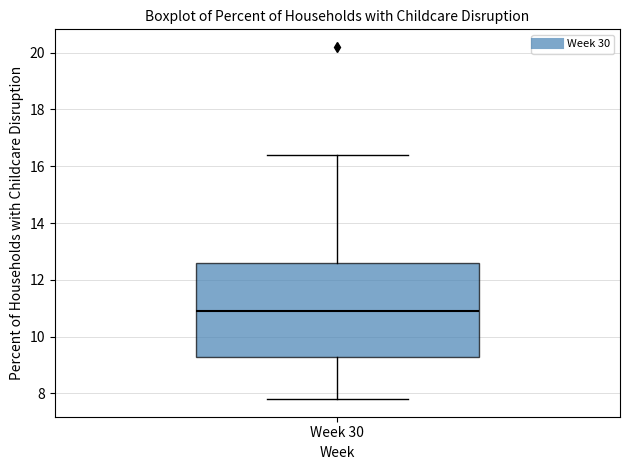

Read this box plot against the y-axis: the position of the median line, the range covered by the box, and the ends of both whiskers. The values are not printed on the chart, so give them approximately, as read against the axis.

median 11.0, box 9.4 to 12.6, whiskers 7.8 to 16.4